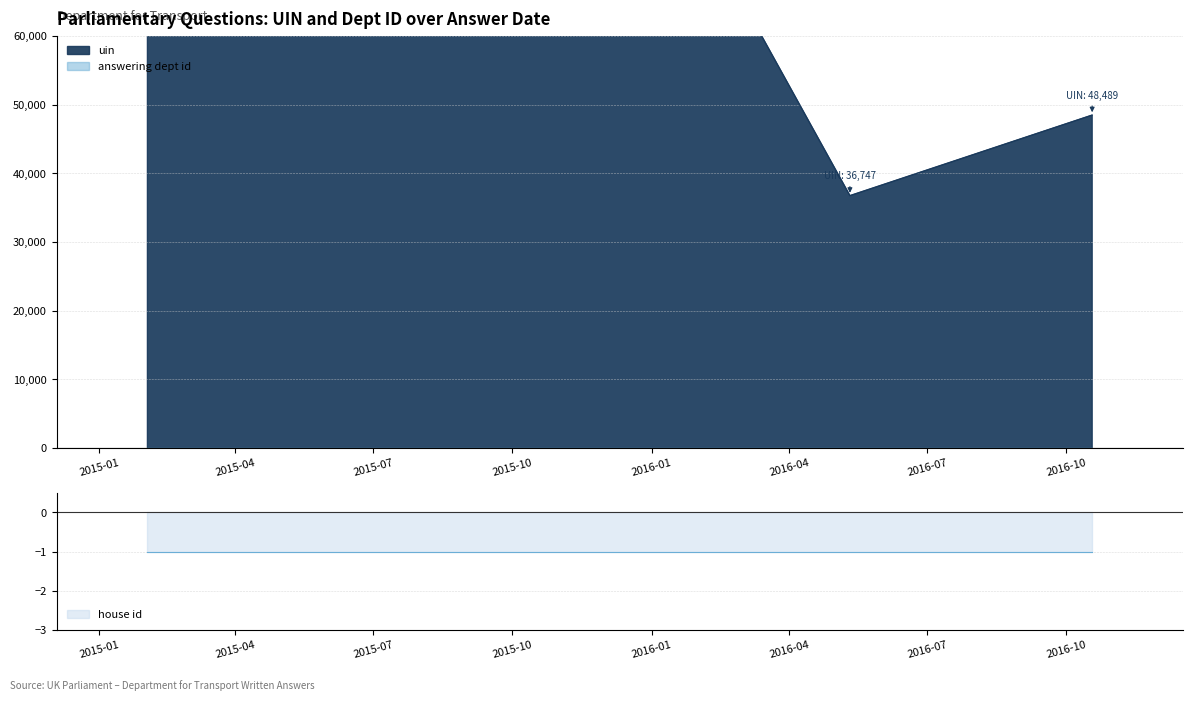

What is the average value of the uin series?

102393